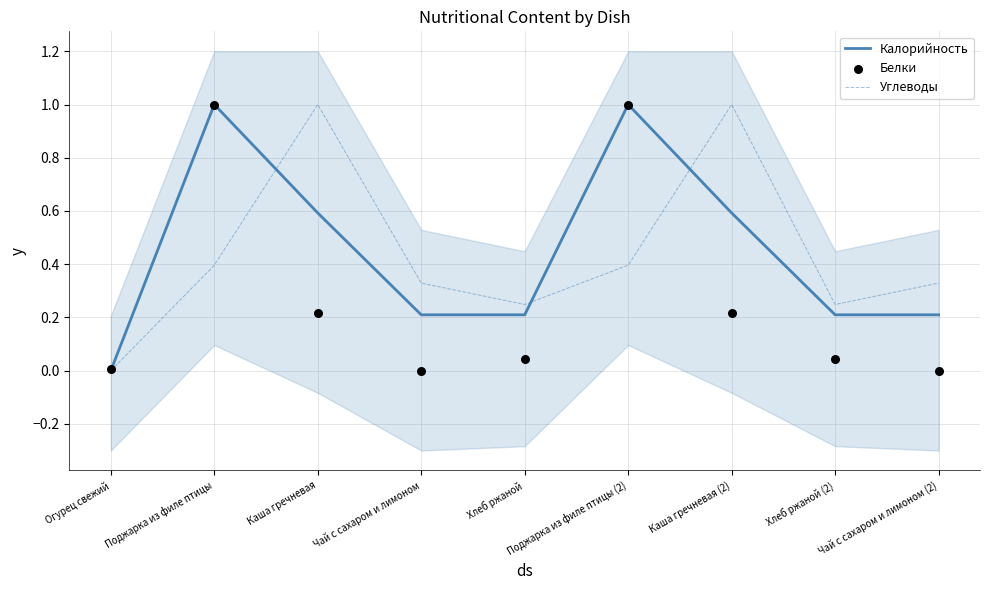

What are all the series names shown in the legend?

Калорийность, Углеводы, Белки